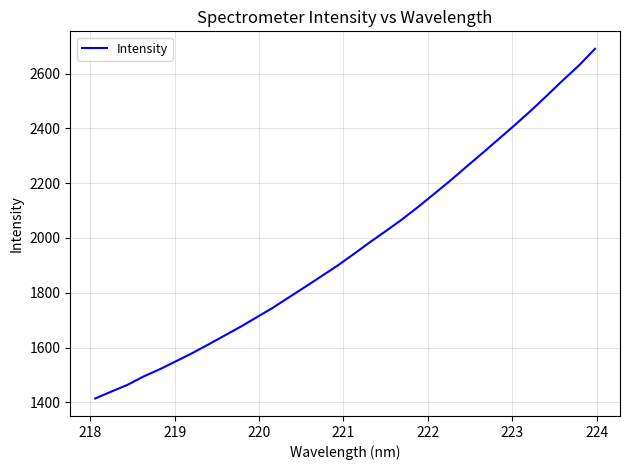

Count the number of values greater than 1940.

16